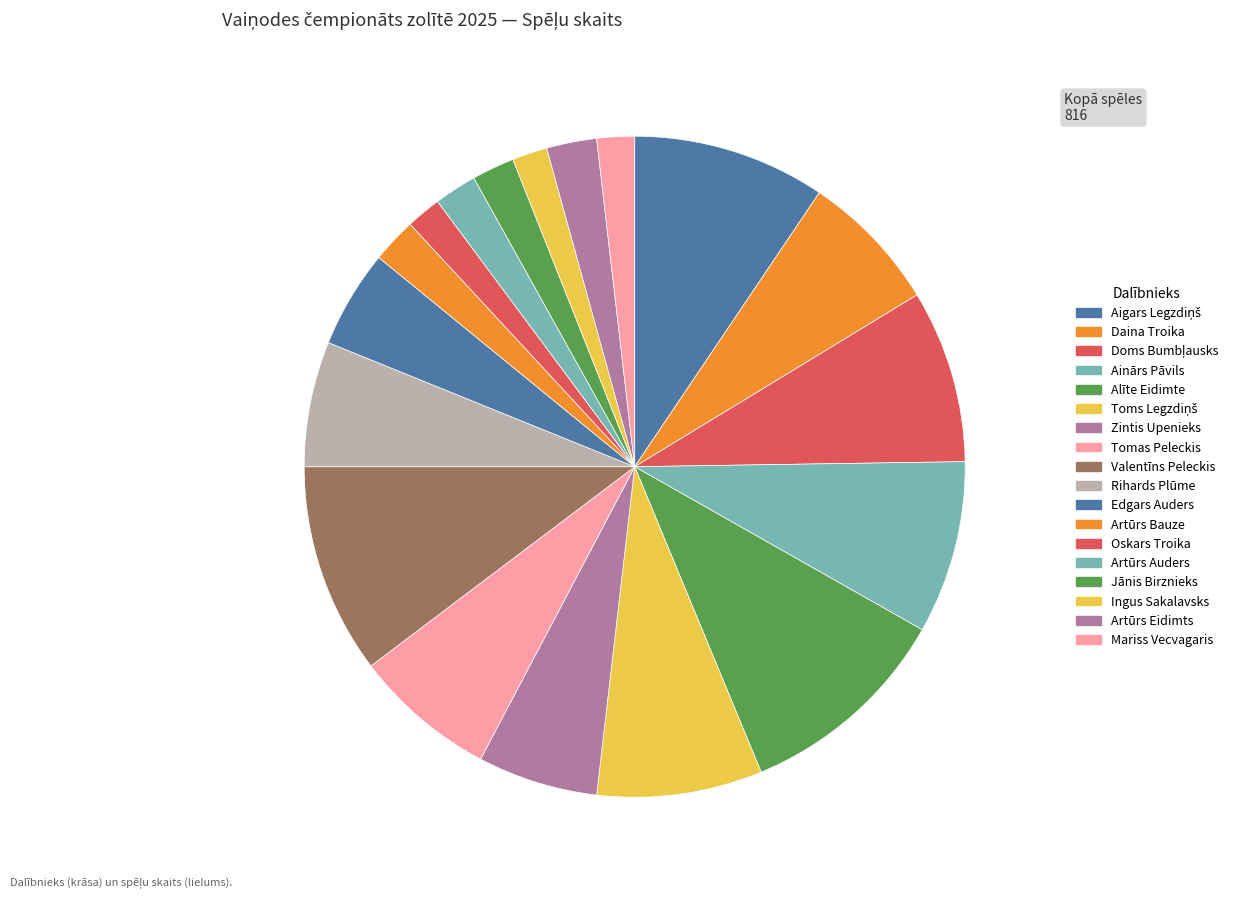

How many segments does this pie chart have?

18